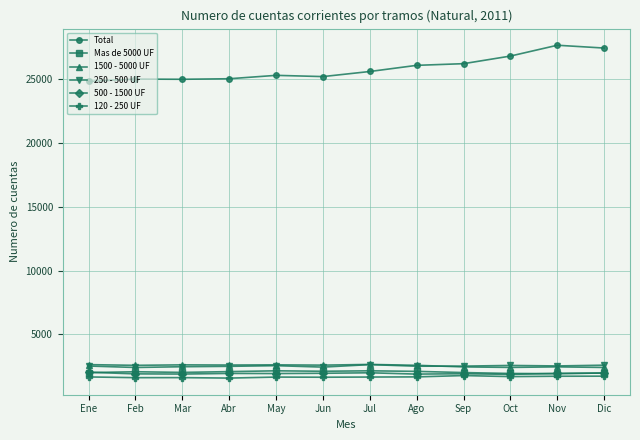

What is the sum of all 500 - 1500 UF values?

23289